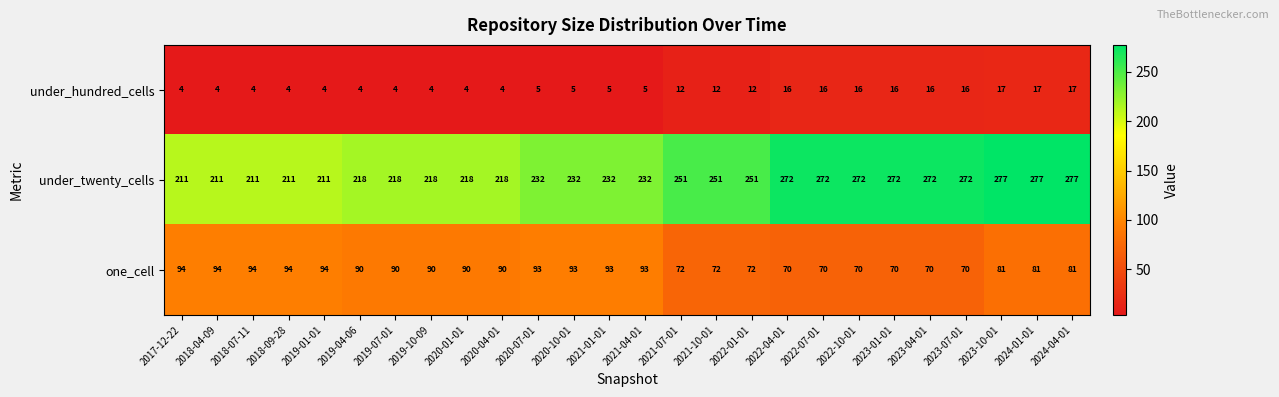

What is the spread (max minus min) of values at 2022-01-01?

239